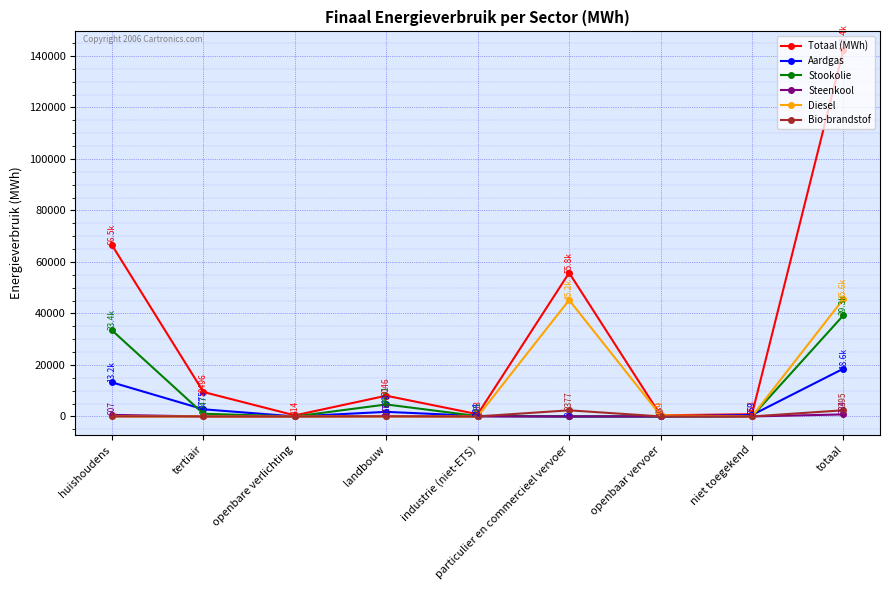

The Diesel series shows 27766.3 at tertiair. True or false?

False